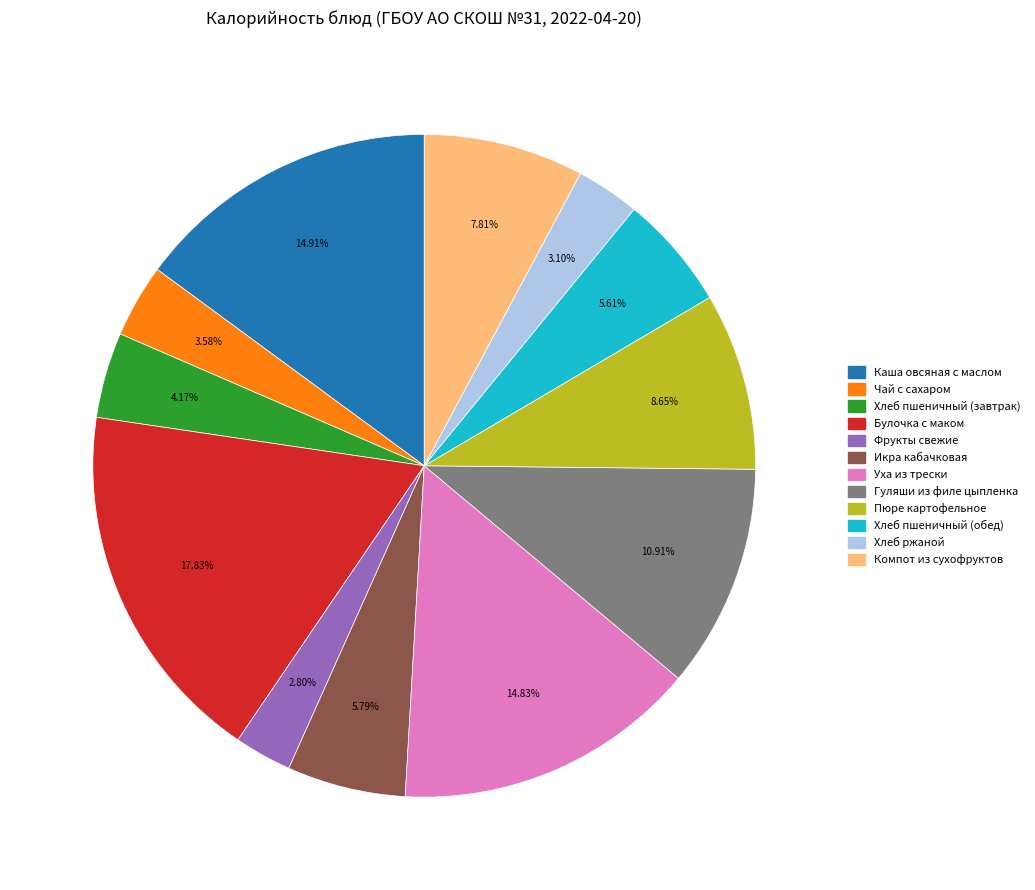

Which has a higher value, Чай с сахаром or Икра кабачковая?

Икра кабачковая